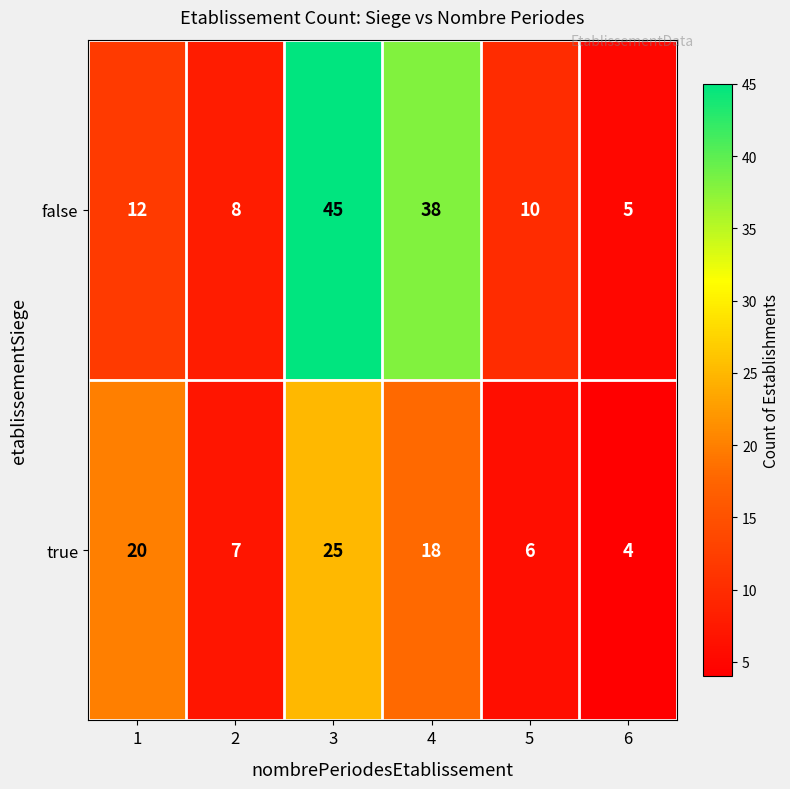

Rank the series by their average value, from lowest to highest.

true, false